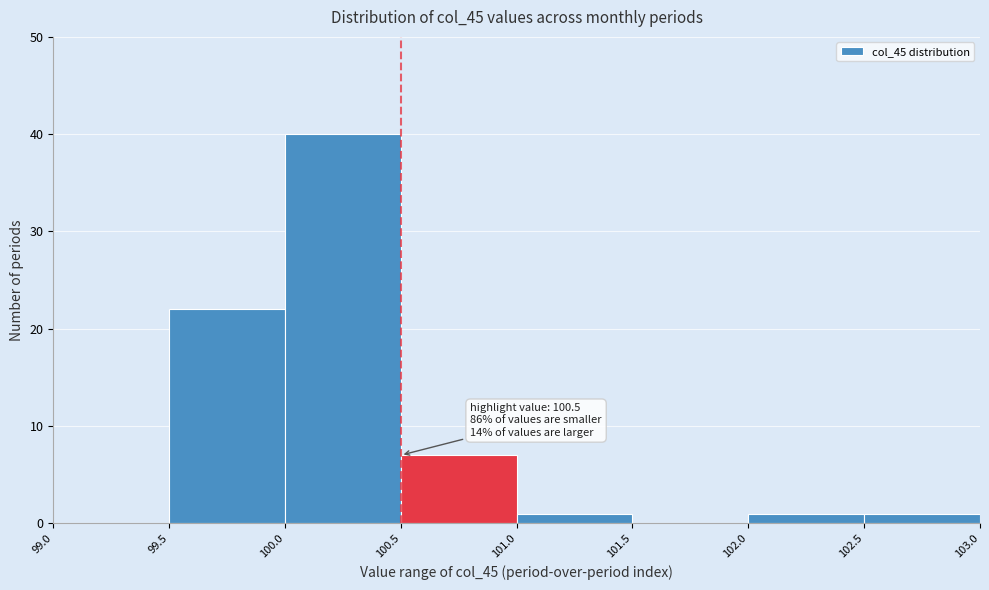

Over which range of the x-axis is the bar tallest?

100.0 to 100.5